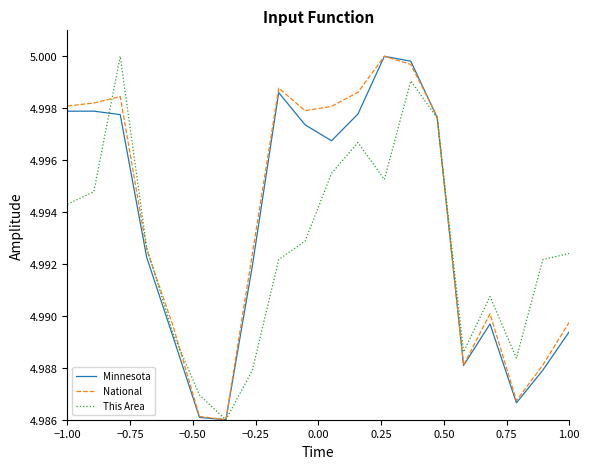

What are all the series names shown in the legend?

Minnesota, National, This Area